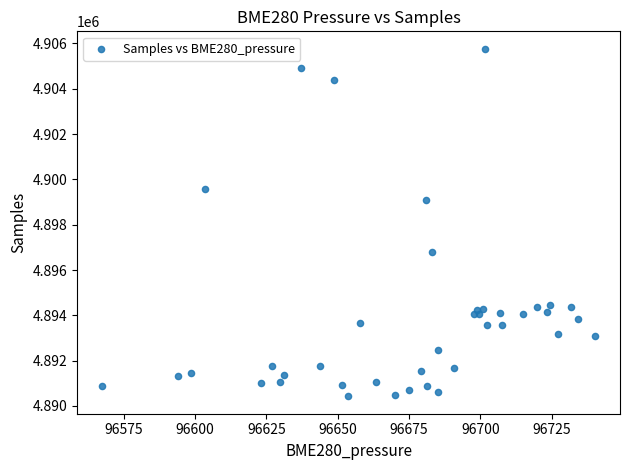

What Y value in the scatter plot is closest to 4898096?

4899075